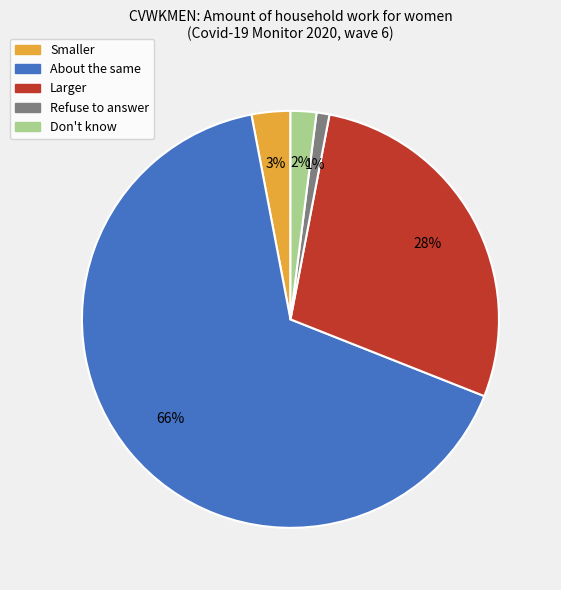

To the nearest percent, what is the combined percentage of Don't know and Larger?

30%